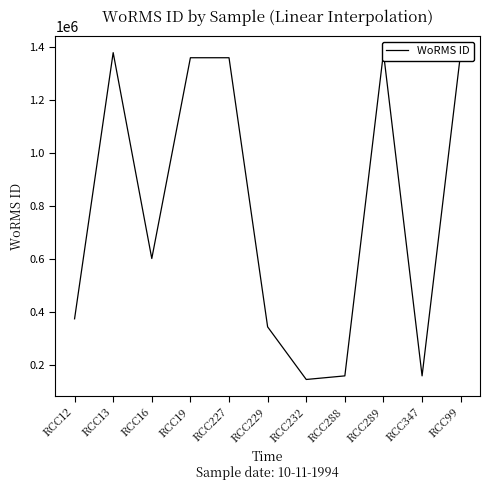

What is the change in value from RCC288 to RCC289?

+1219826